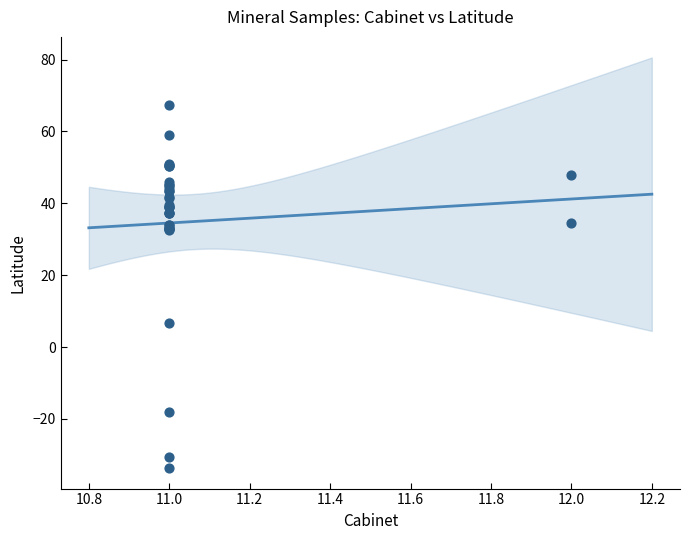

What Y value in the scatter plot is closest to 16?

6.6